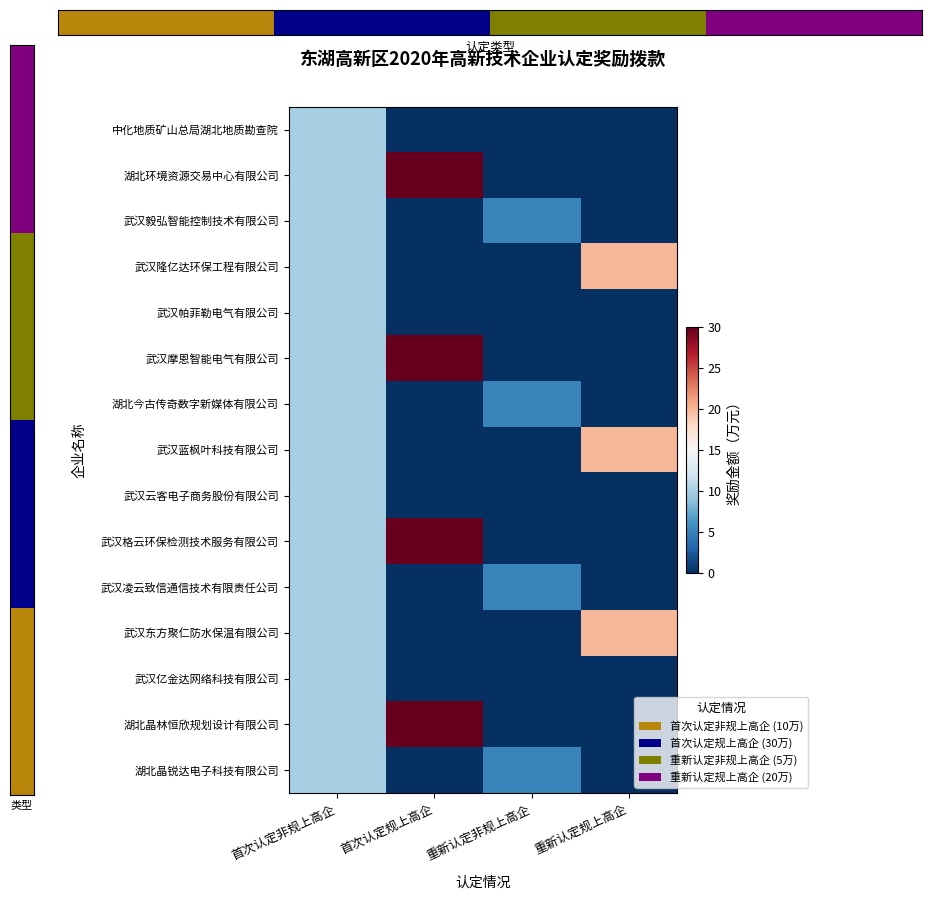

Where is 武汉凌云致信通信技术有限责任公司 nearest to the value 5?

重新认定非规上高企